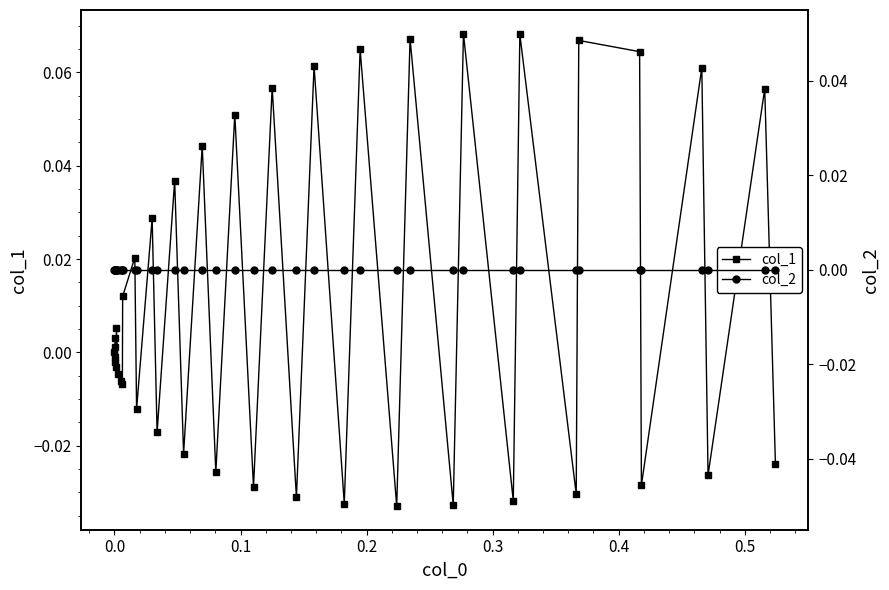

After their last crossing, which series has the higher values: col_1 or col_2?

col_2